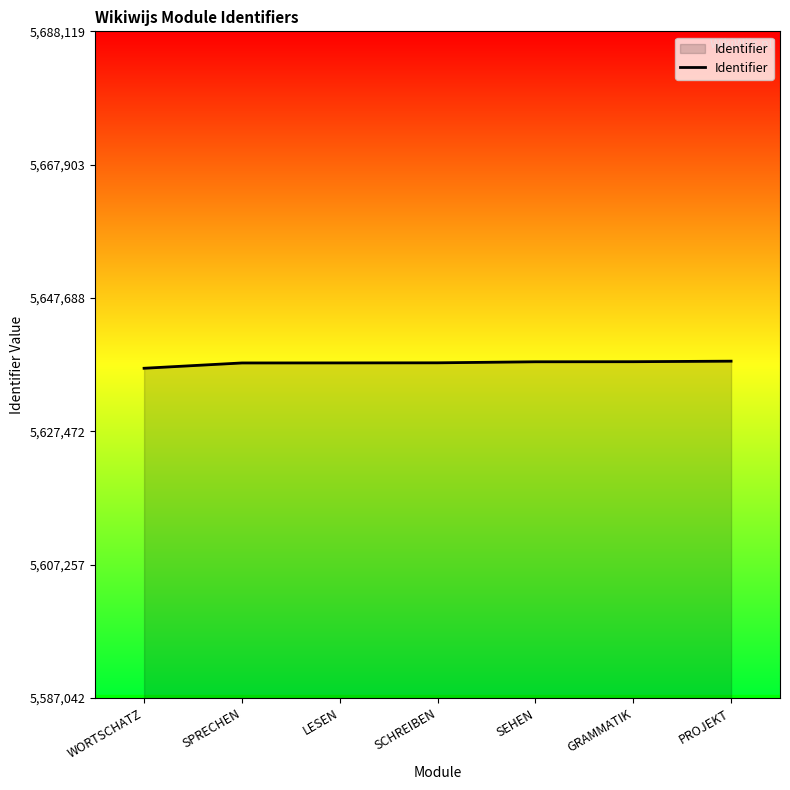

The value at PROJEKT is 5638119. True or false?

True